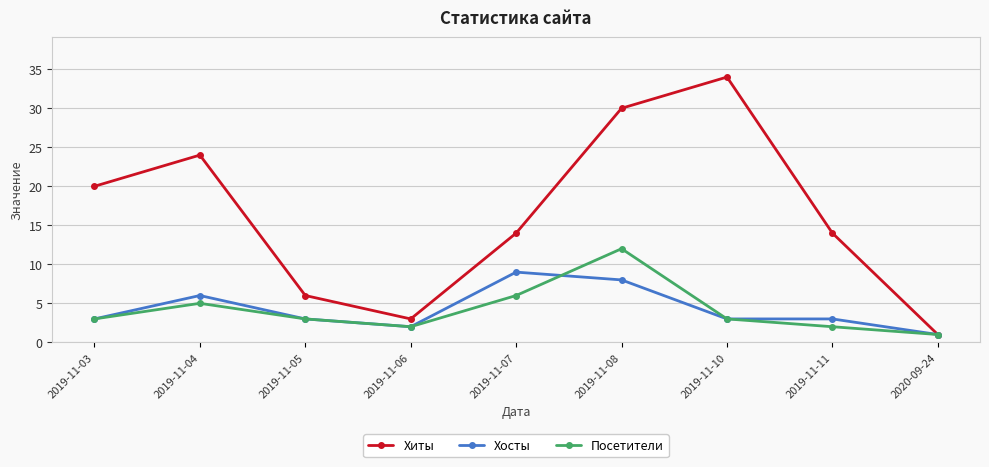

Rank the series by their maximum value, from highest to lowest.

Хиты, Посетители, Хосты